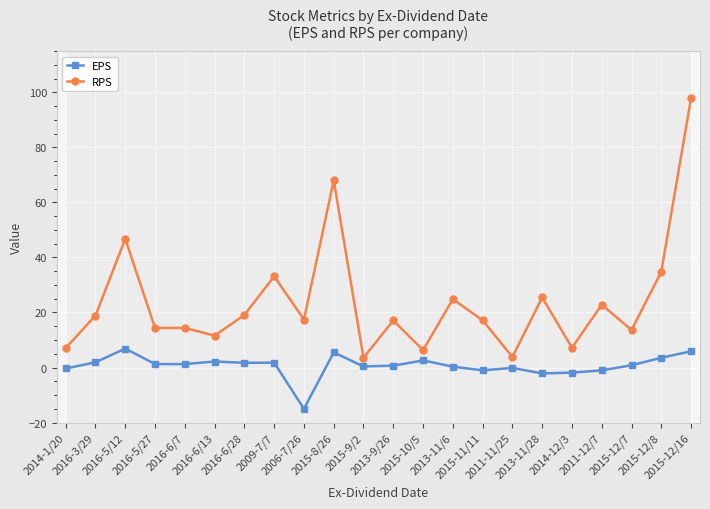

True or false: RPS and EPS intersect in this chart.

False